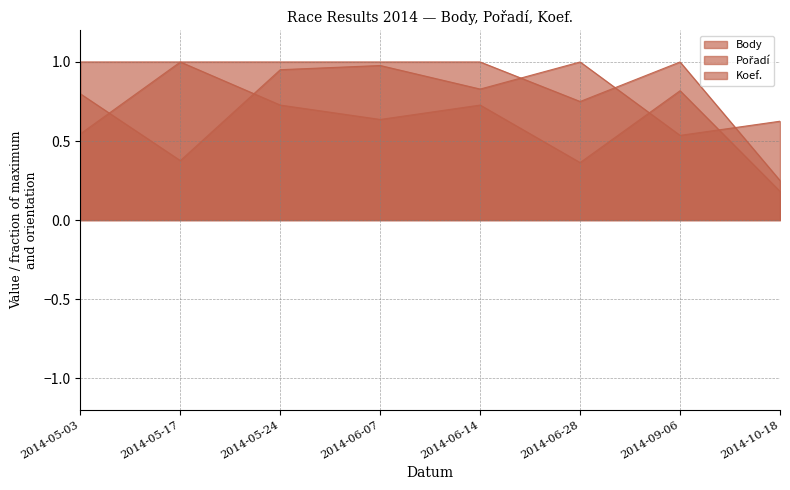

What are all the series names shown in the legend?

Body, Pořadí, Koef.